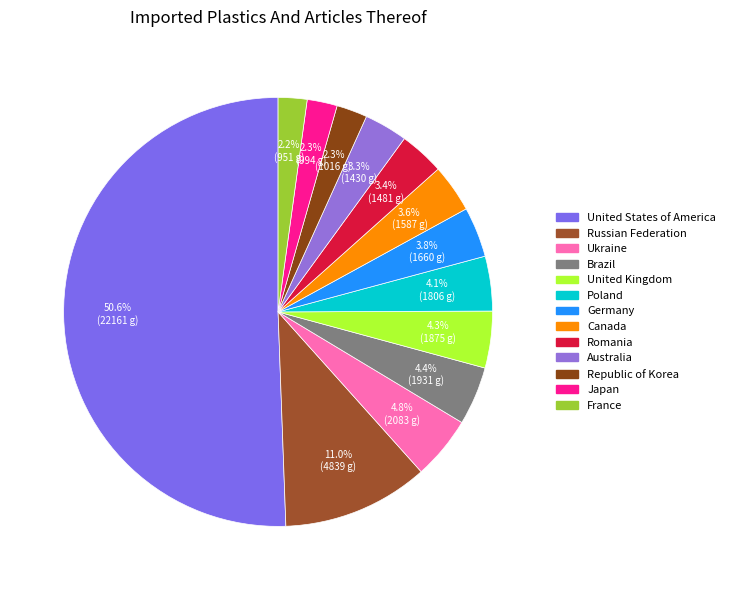

Count the number of slices in the pie.

13